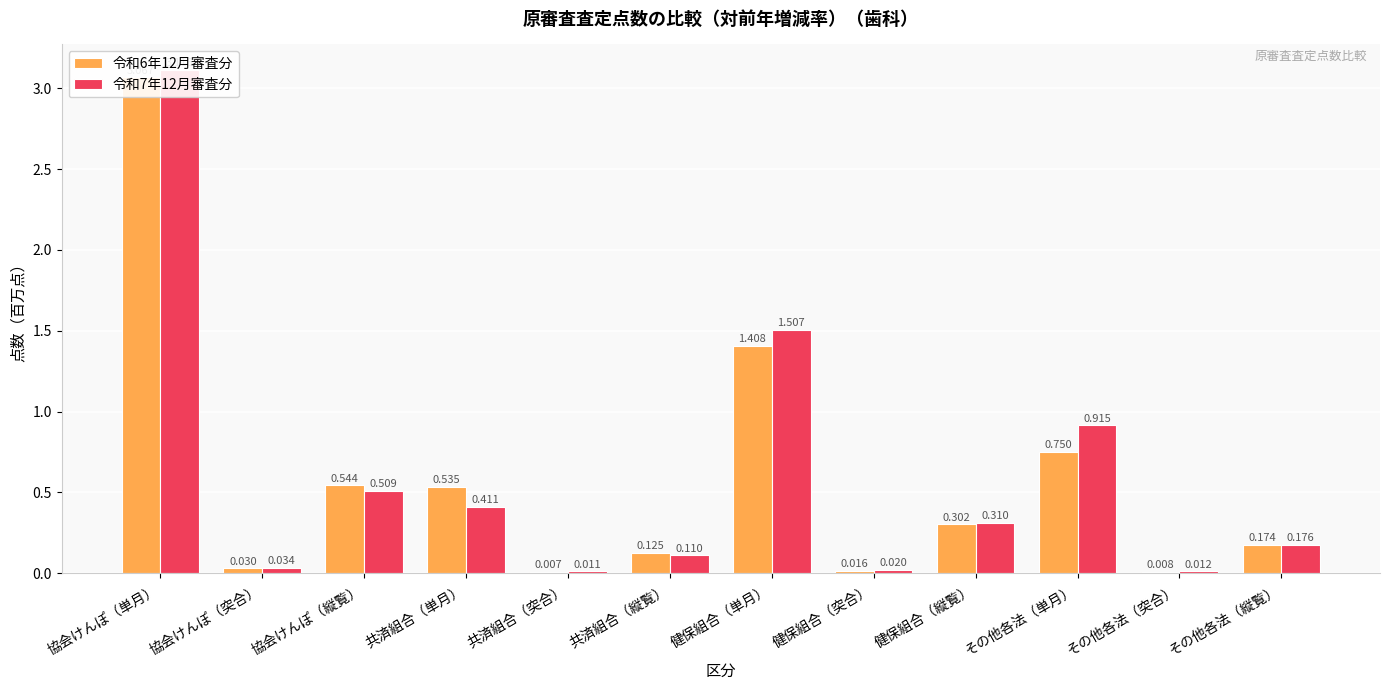

The 令和7年12月審査分 series shows 0.0 at 協会けんぽ（突合）. True or false?

True